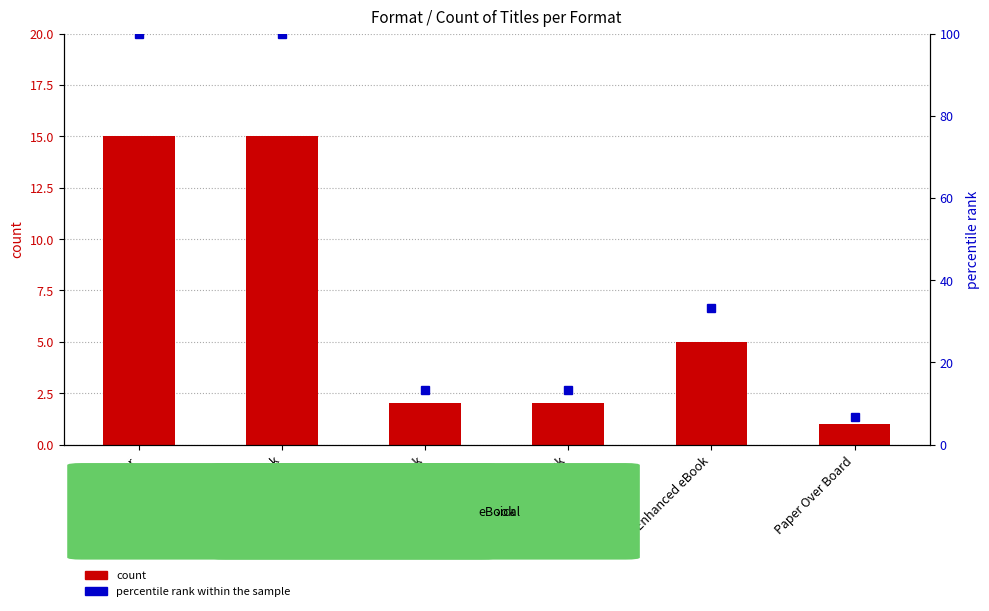

Reading left to right, what are all the values shown in this chart?

count: Hardcover=15.0	Fixed Layout eBook=15.0	Board Book=2.0	Trade Paperback=2.0	Enhanced eBook=5.0	Paper Over Board=1.0
percentile rank within the sample: Hardcover=100.0	Fixed Layout eBook=100.0	Board Book=13.3	Trade Paperback=13.3	Enhanced eBook=33.3	Paper Over Board=6.7